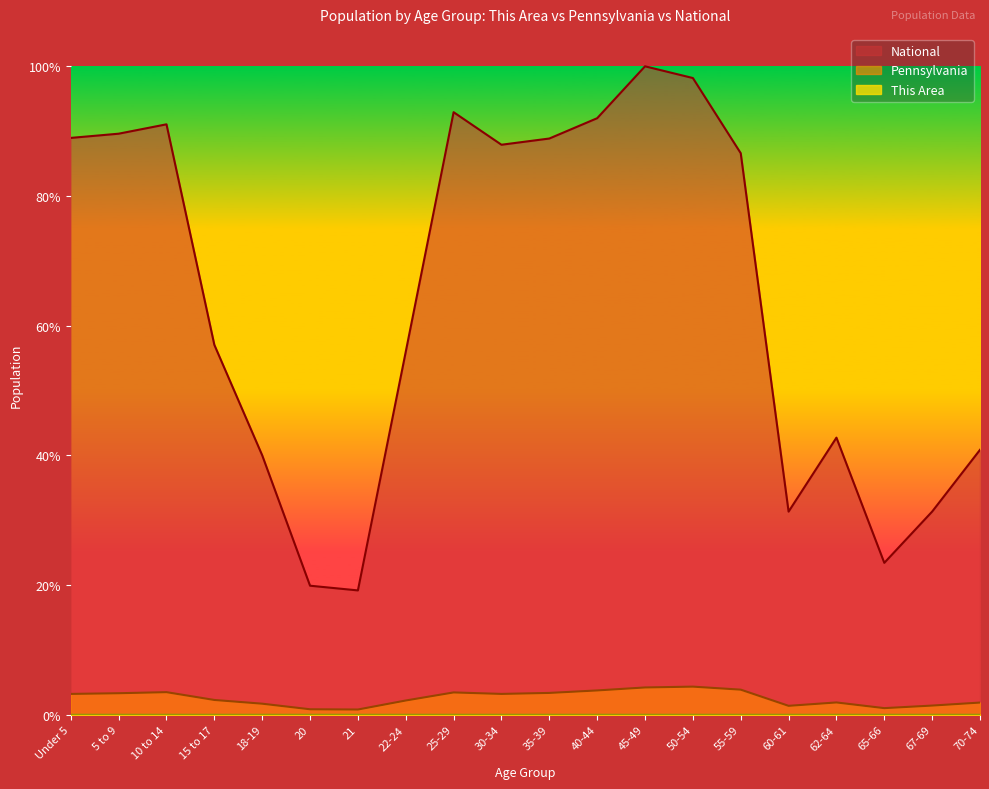

How many lines are shown in the chart?

3